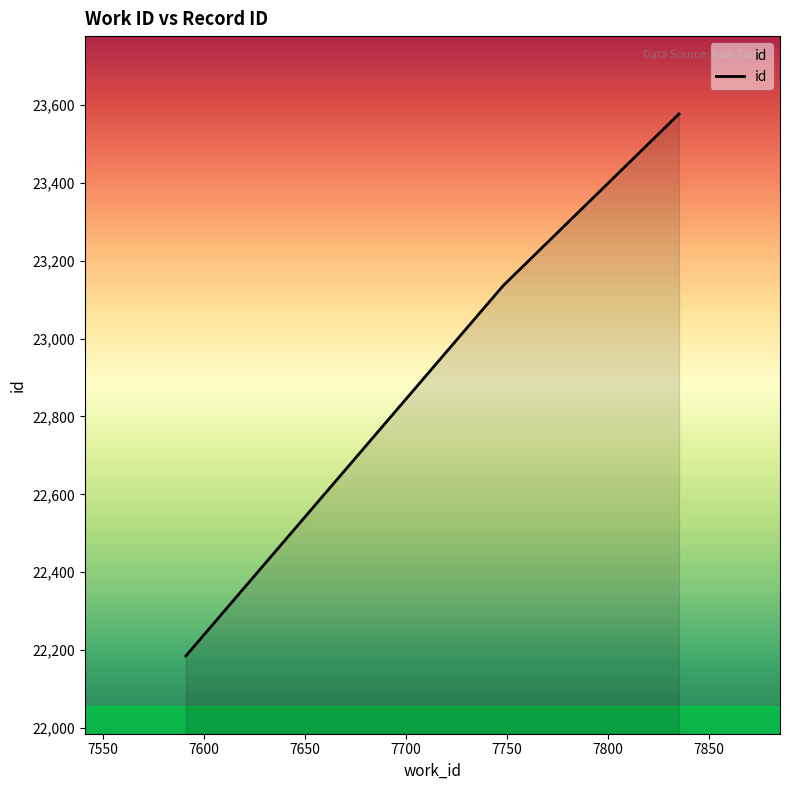

What is the maximum value shown in the chart?

23577